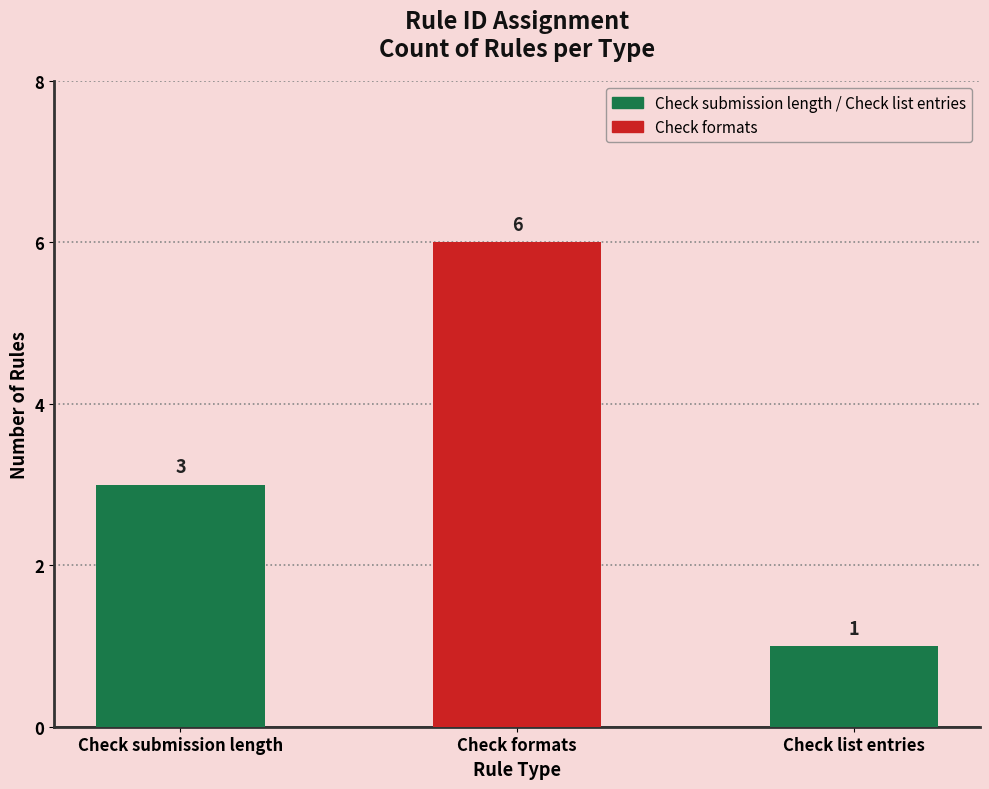

Rank the categories by value from lowest to highest.

Check list entries, Check submission length, Check formats